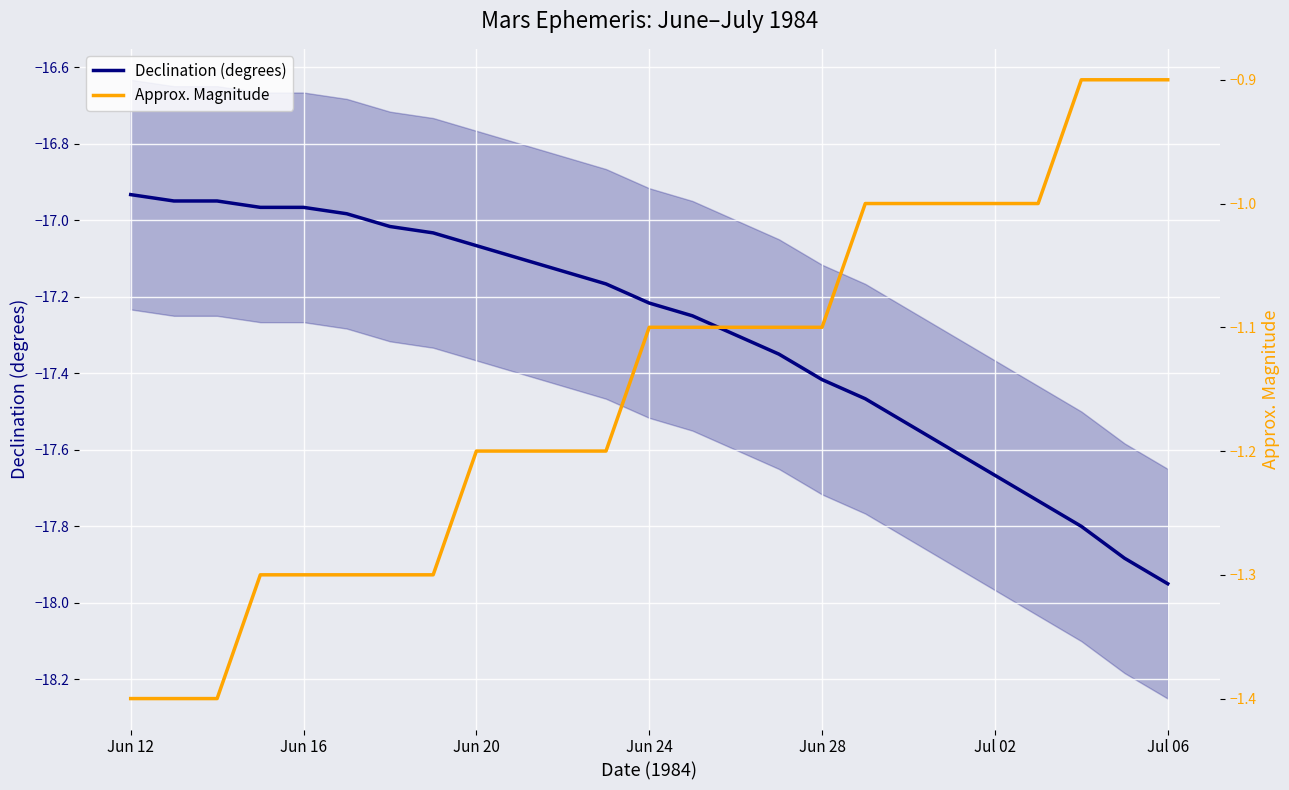

How many series are shown in this chart?

2